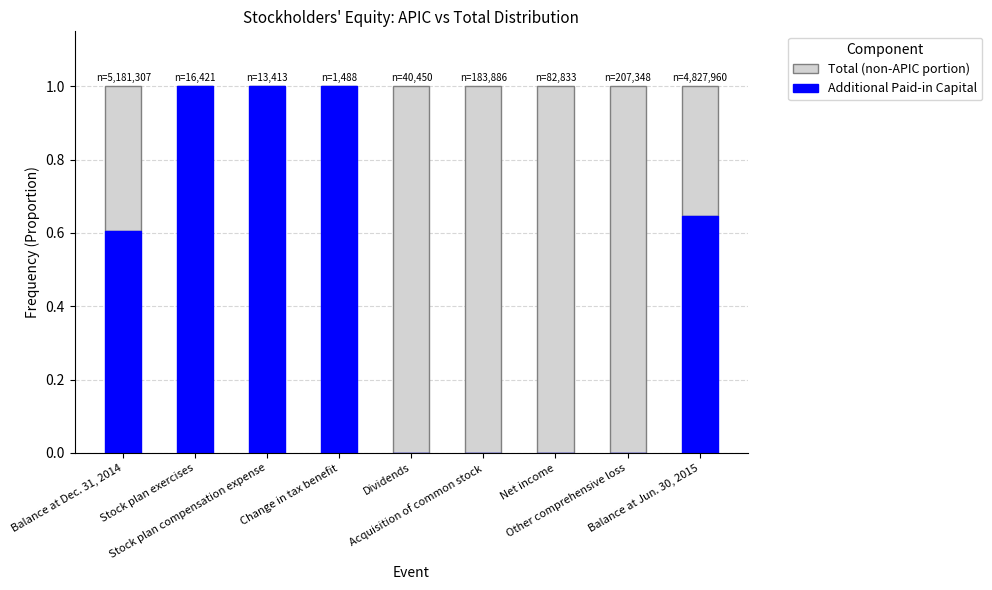

What is the highest value of the Additional Paid-in Capital series?

1.0